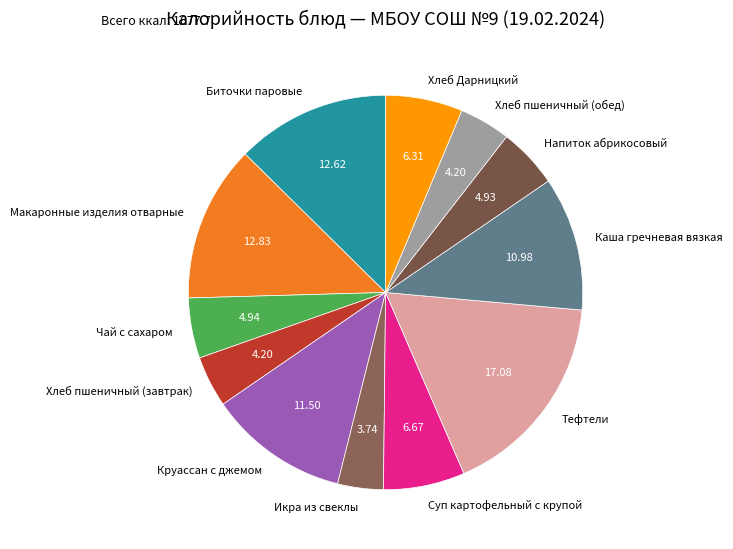

Which category has the biggest portion of the pie?

Тефтели